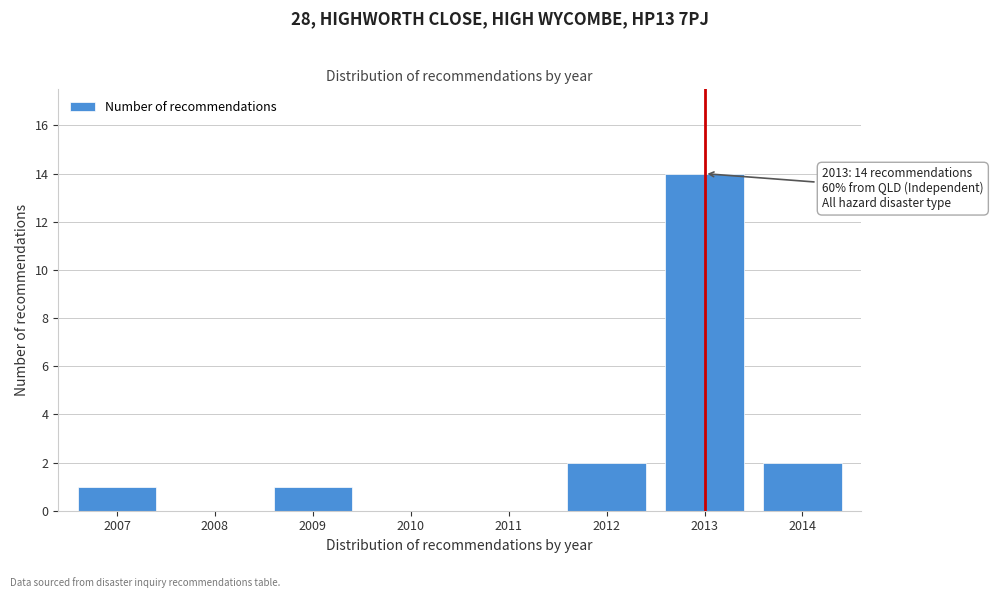

Reading right to left, list all the values displayed in this chart.

2014=2	2013=14	2012=2	2011=0	2010=0	2009=1	2008=0	2007=1